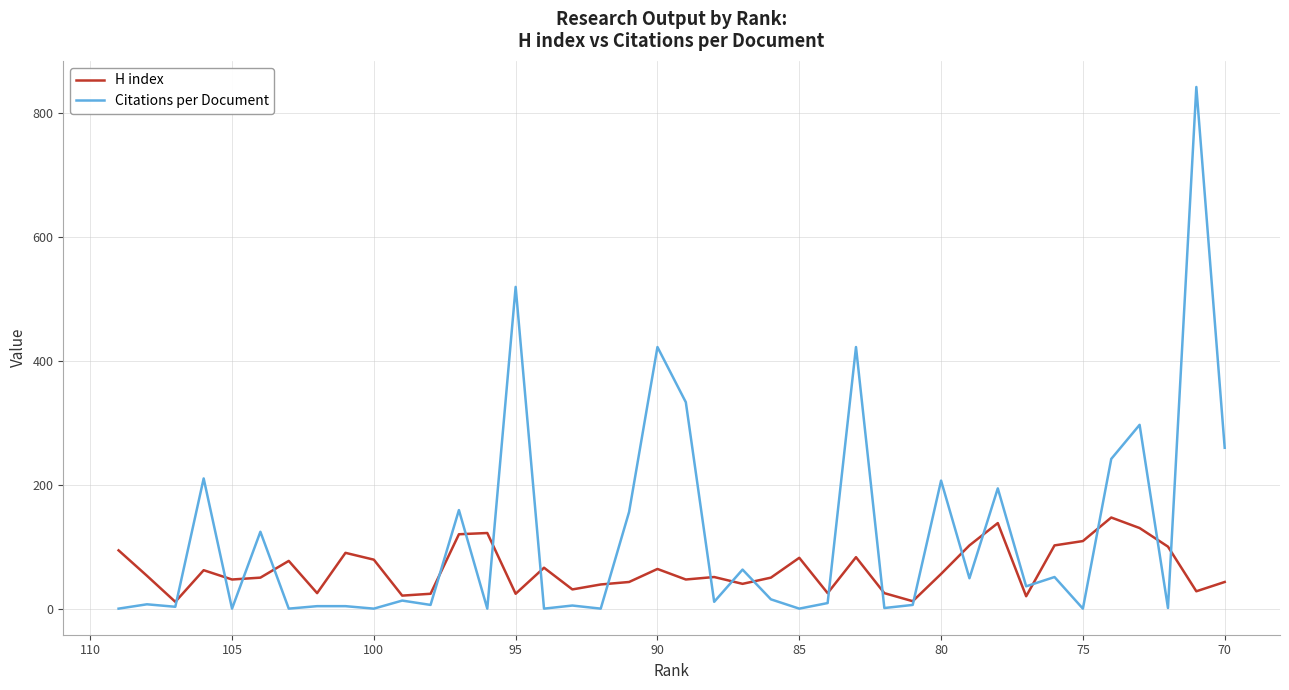

How many values in the H index series exceed 53?

19